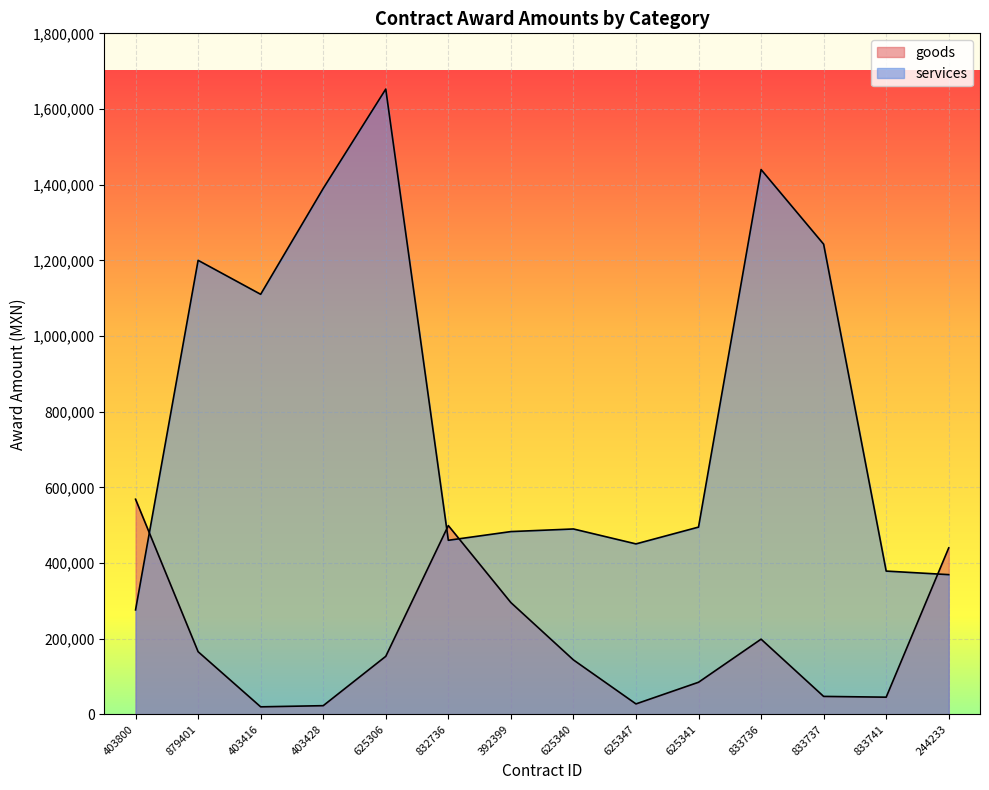

How many data points in services are above 494846?

6